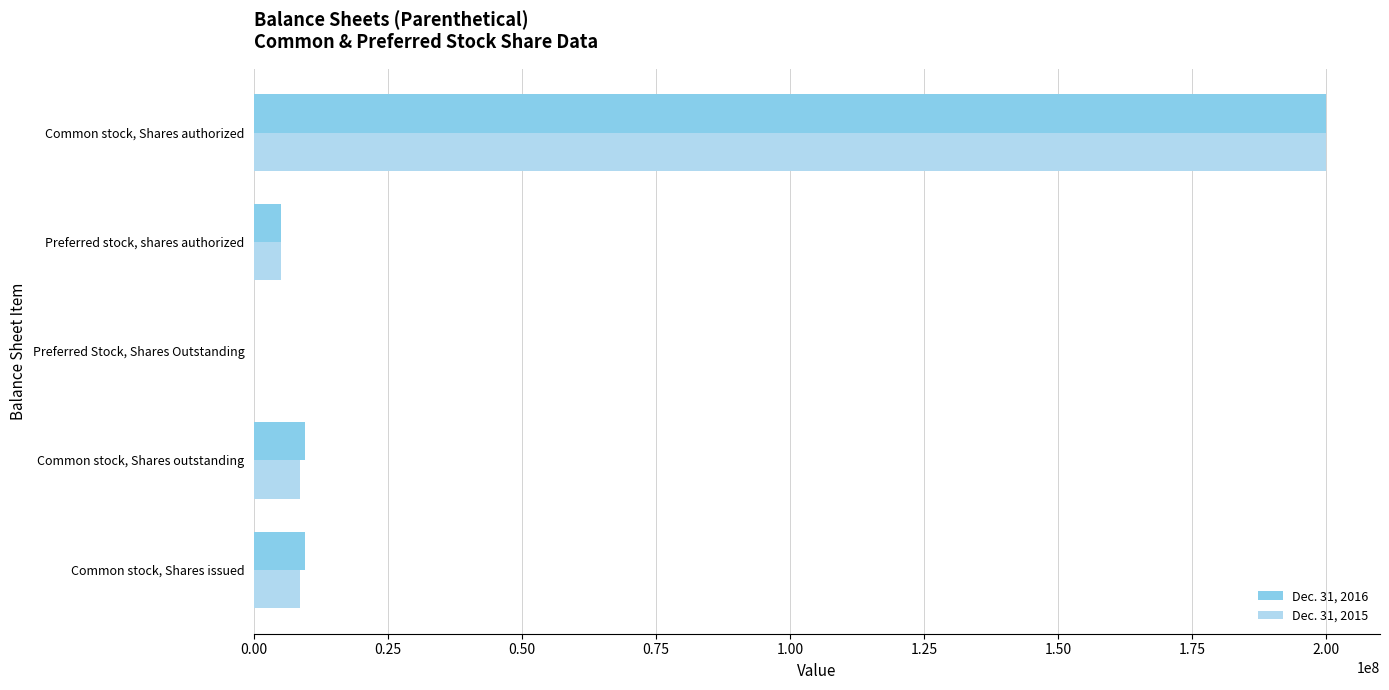

How many data points does each series have?

5